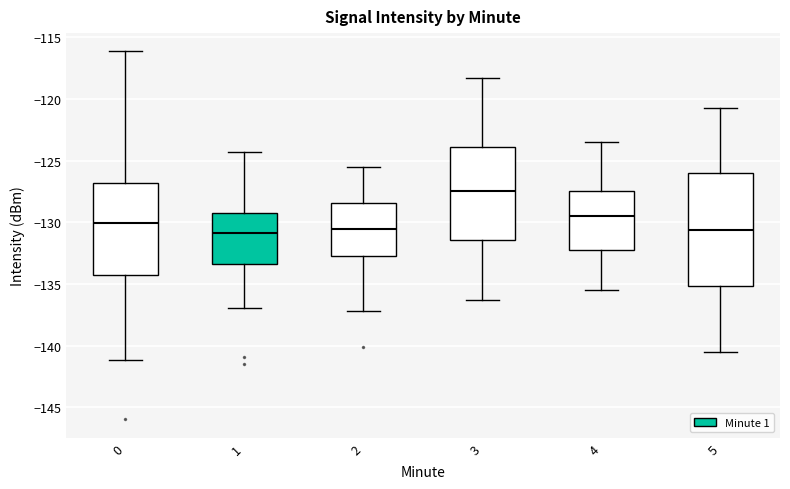

Reading left to right, transcribe this box plot: for each box, give where its median line is, the range the box spans, and where its two whiskers end, as read against the y-axis. The values are not printed on the chart, so give them approximately, as read against the axis.

0: median -130.0, box -134.5 to -127.0, whiskers -141.0 to -116.0
1: median -131.0, box -133.5 to -129.0, whiskers -137.0 to -124.5
2: median -130.5, box -132.5 to -128.5, whiskers -137.0 to -125.5
3: median -127.5, box -131.5 to -124.0, whiskers -136.5 to -118.5
4: median -129.5, box -132.5 to -127.5, whiskers -135.5 to -123.5
5: median -130.5, box -135.0 to -126.0, whiskers -140.5 to -120.5